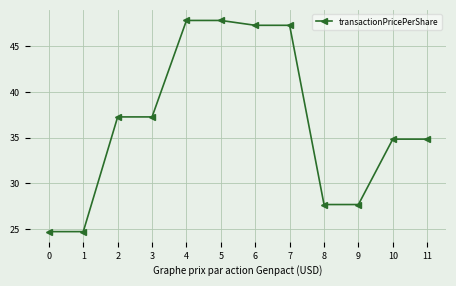

How many values are below 37?

6